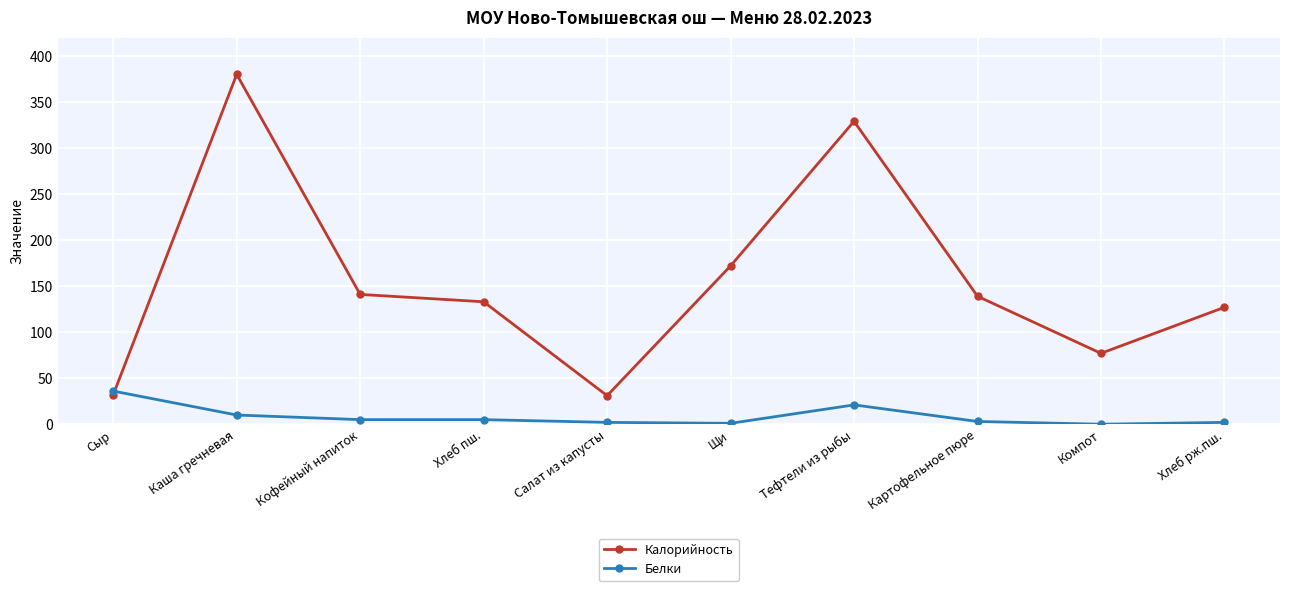

List the series in order of their peak value, lowest first.

Белки, Калорийность